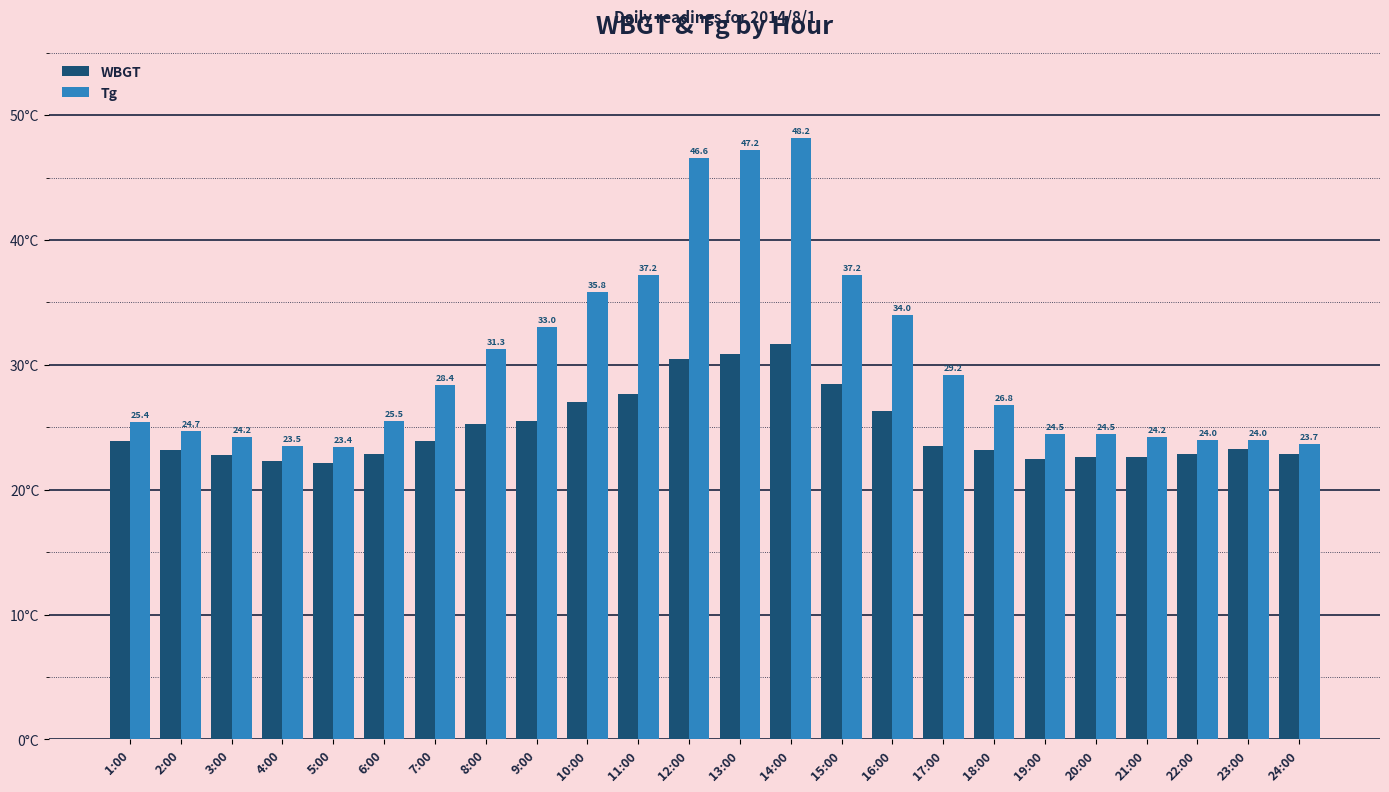

Rank the series at 13:00 from highest to lowest value.

Tg, WBGT